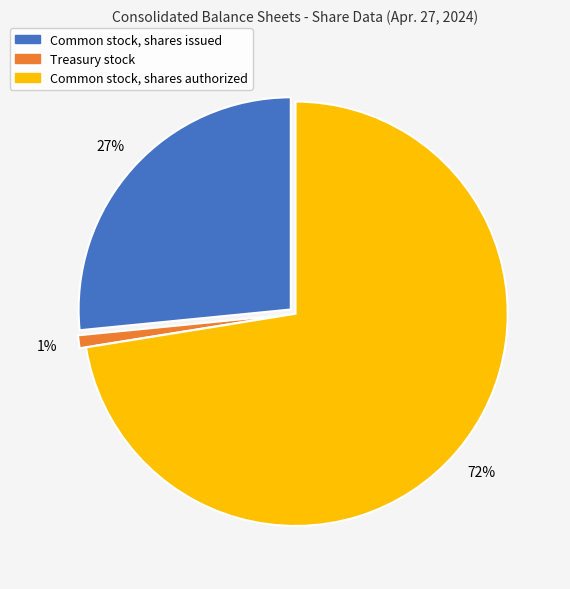

Does Treasury stock account for over 50% of the chart?

No